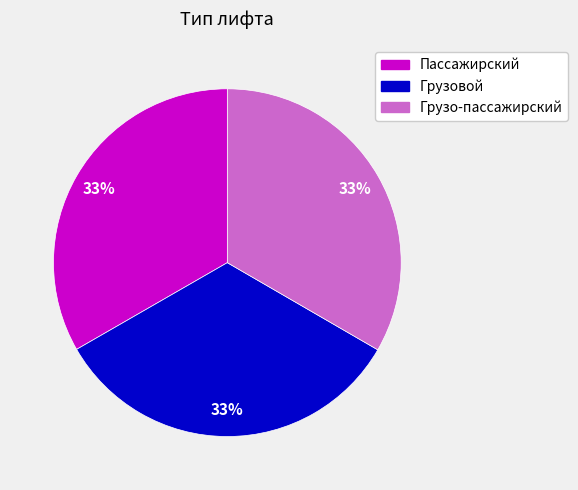

Combined, do Пассажирский and Грузовой account for over 50%?

Yes